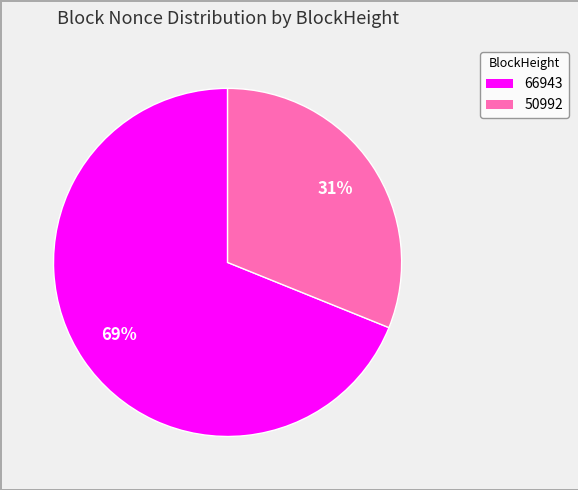

Is there any slice that represents more than half of the pie?

Yes